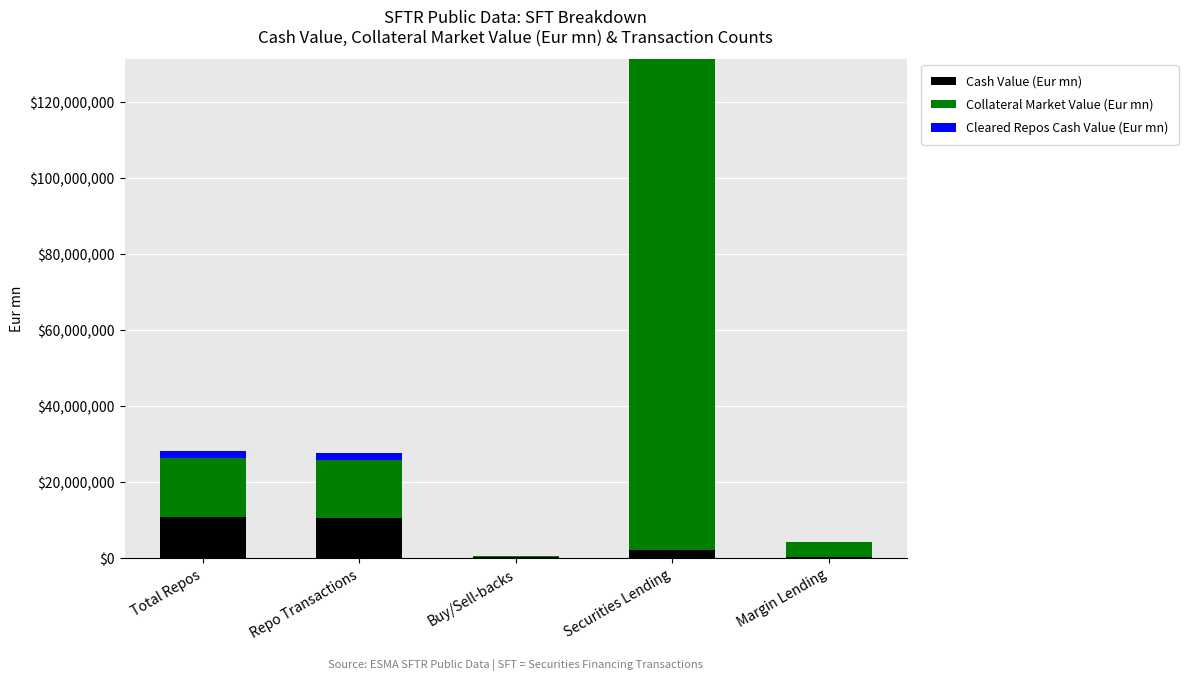

At which label is Cash Value (Eur mn) closest to 5606606?

Securities Lending